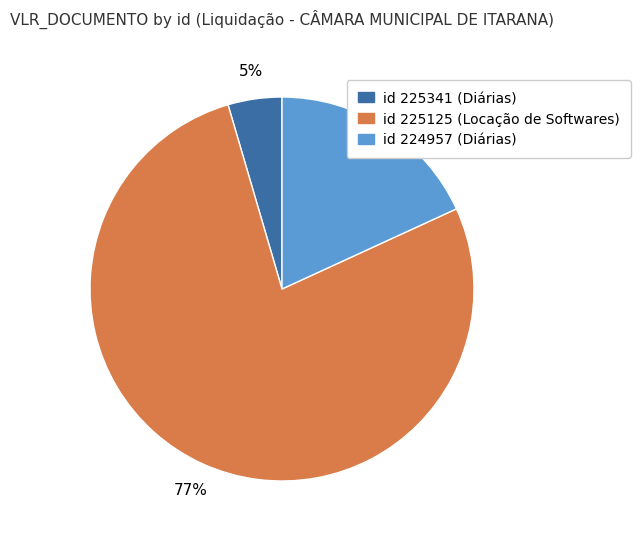

Is there a majority slice in this chart?

Yes